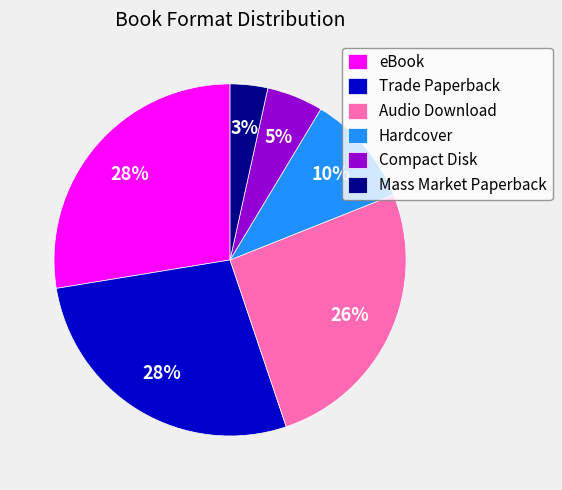

Combined, do eBook and Compact Disk account for over 50%?

No